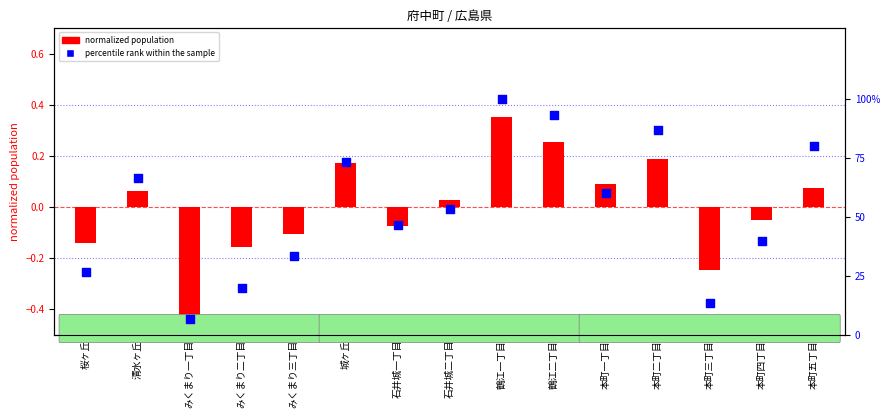

Which series reaches the maximum Y coordinate?

percentile rank within the sample